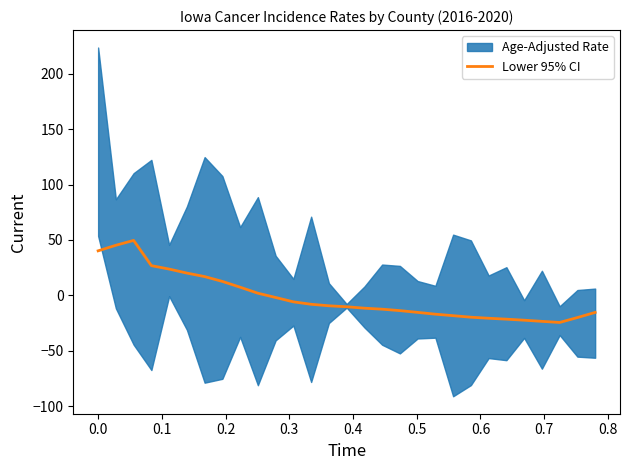

Reading left to right, extract all data points from this chart.

40.2	45.2	49.6	26.9	23.8	20.2	17.0	12.6	7.4	2.0	-1.9	-5.8	-8.0	-9.3	-10.2	-11.5	-12.4	-13.7	-15.3	-16.9	-18.3	-19.6	-20.6	-21.4	-22.3	-23.4	-24.4	-20.0	-15.3